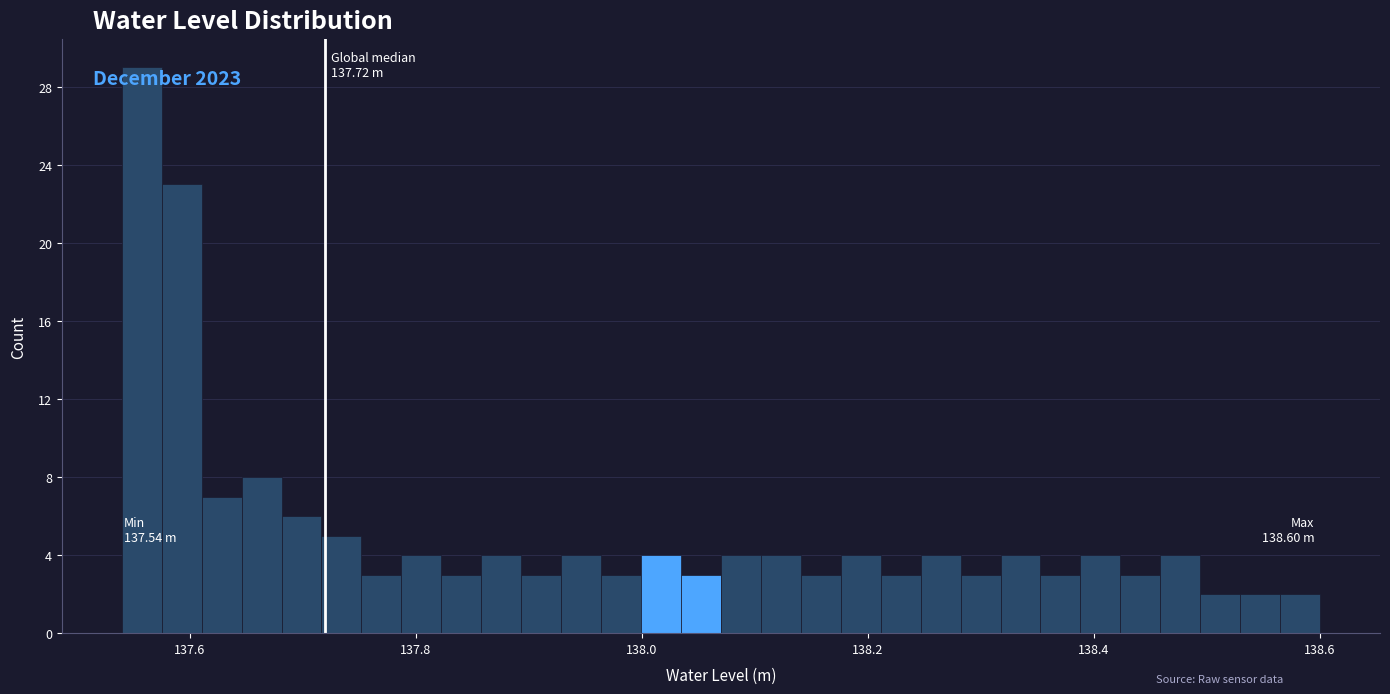

Read against the x-axis, roughly where is the centre of the tallest bar?

137.56